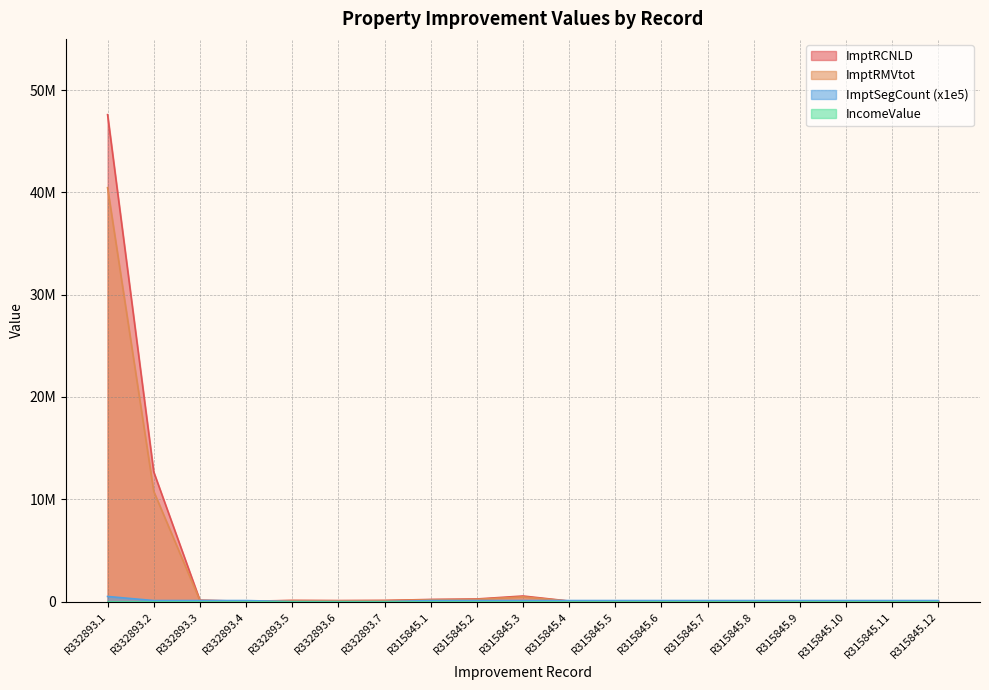

Does the chart have visible grid lines?

Yes